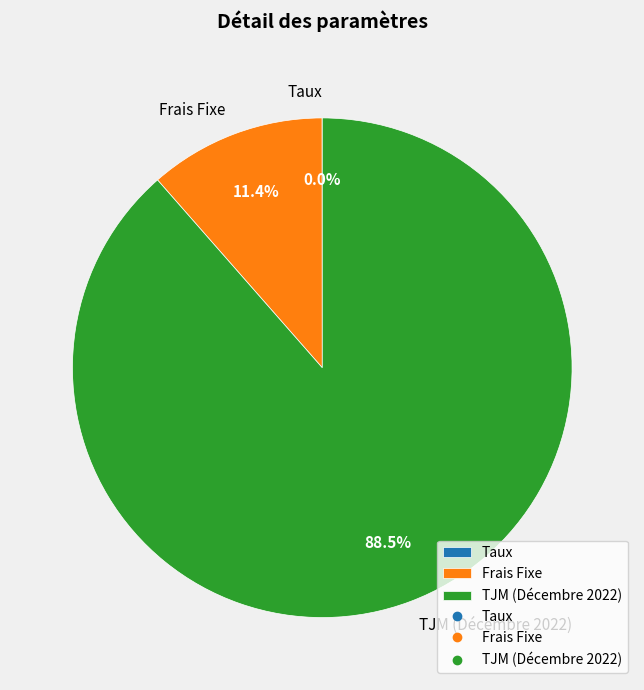

Do TJM (Décembre 2022) and Frais Fixe together represent more than half of the pie?

Yes